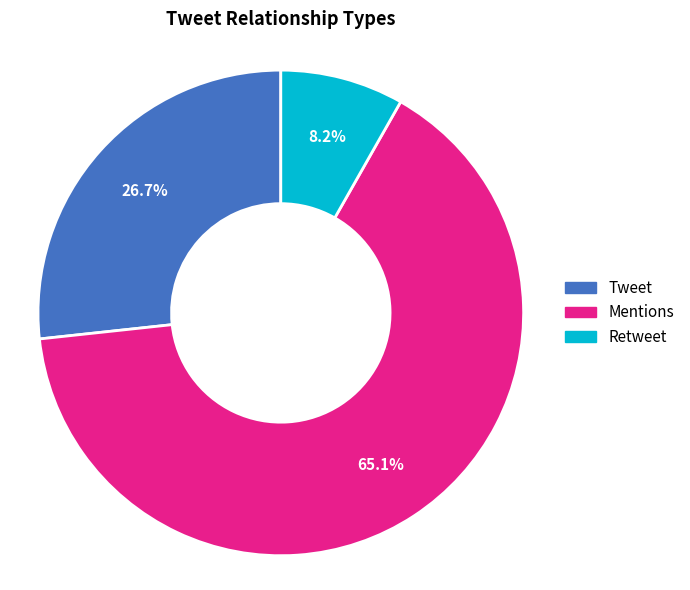

Between Tweet and Retweet, which is larger?

Tweet